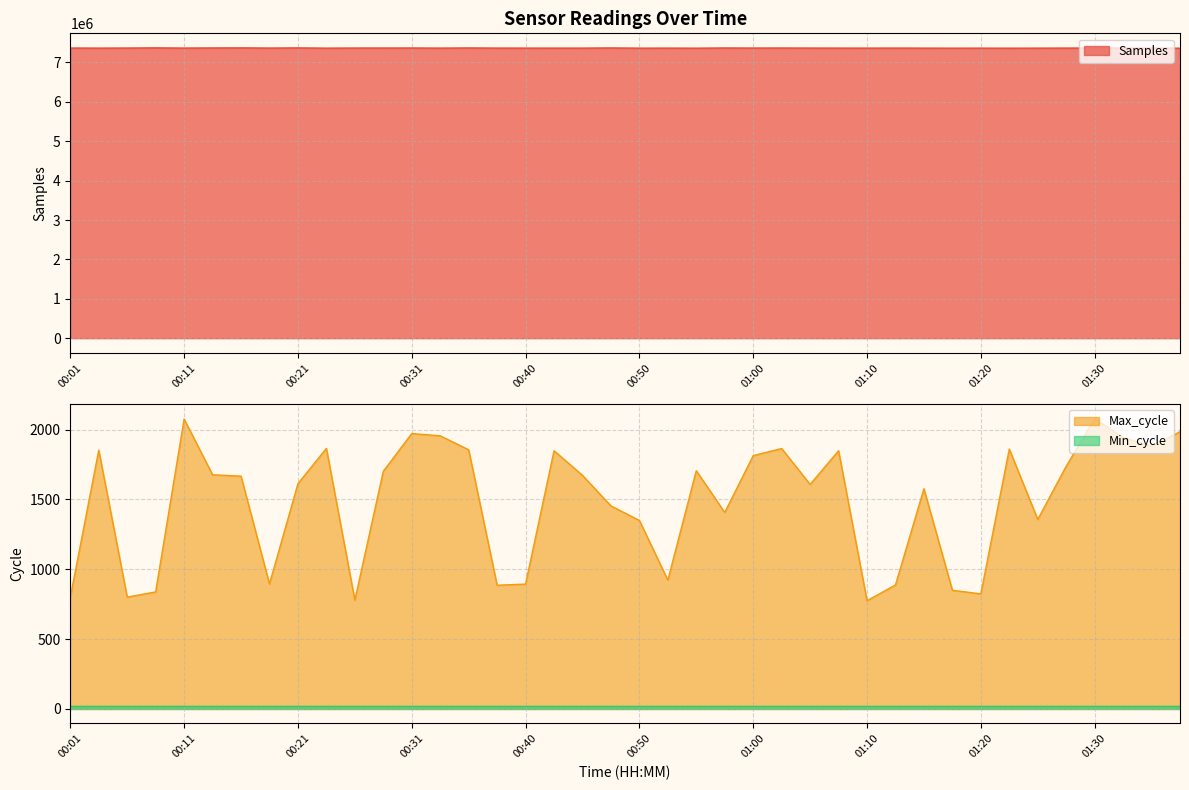

Which category has the highest value across all series?

00:08